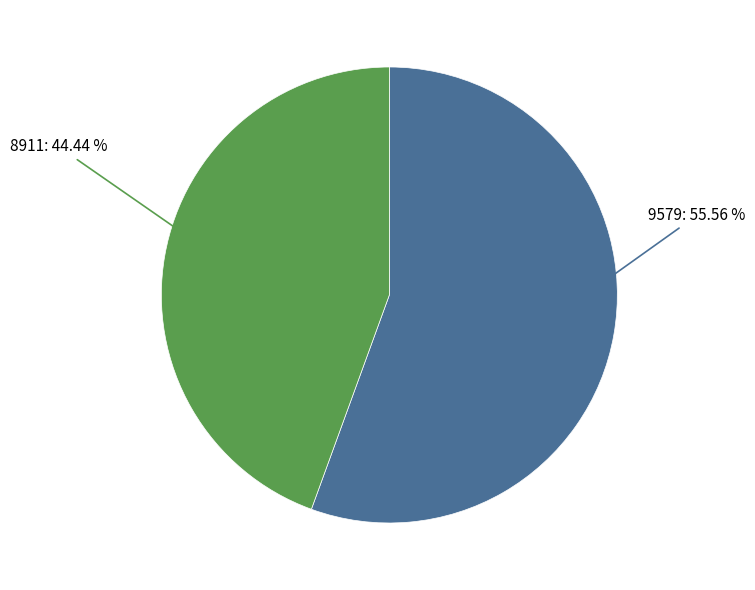

To the nearest percent, what is the combined percentage of 9579 and 8911?

100%